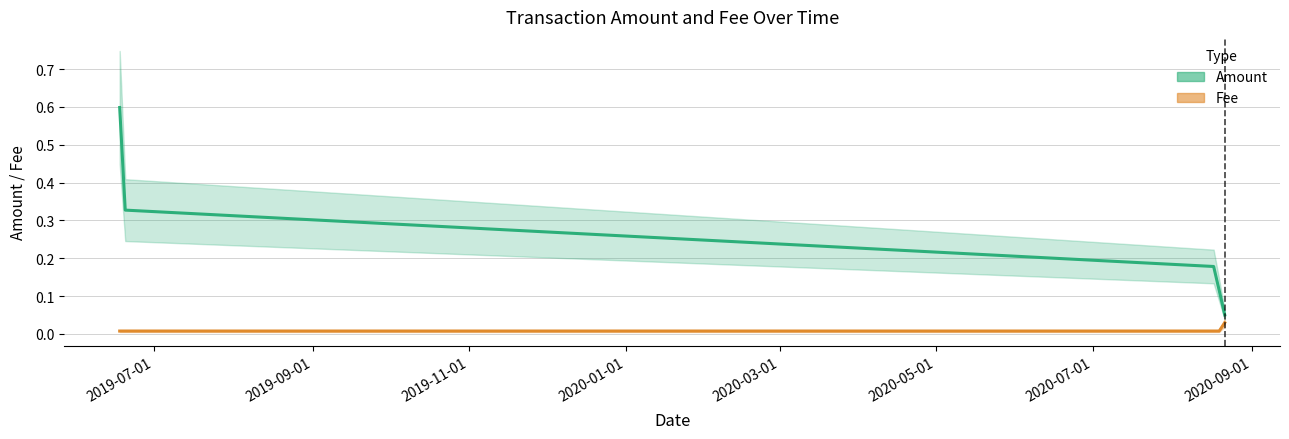

Reading left to right, list all the values displayed in this chart.

Amount: 2019-06-17 17:36:48=0.6	2019-06-17 17:46:46=0.3	2020-08-17 15:38:50=0.2	2020-08-21 03:16:32=0.1	2020-08-21 12:50:02=0.1
Fee: 2019-06-17 17:36:48=0.0	2019-06-17 17:46:46=0.0	2020-08-17 15:38:50=0.0	2020-08-21 03:16:32=0.0	2020-08-21 12:50:02=0.0